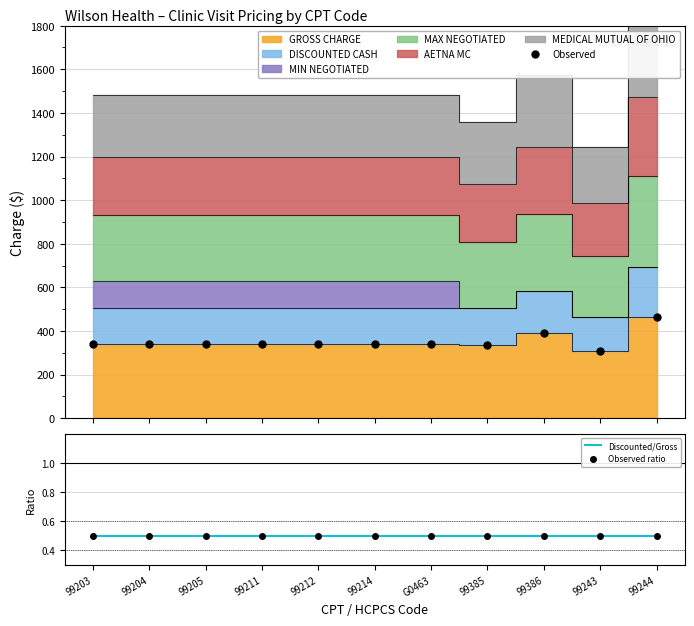

What is the minimum value for Discounted/Gross?

0.5